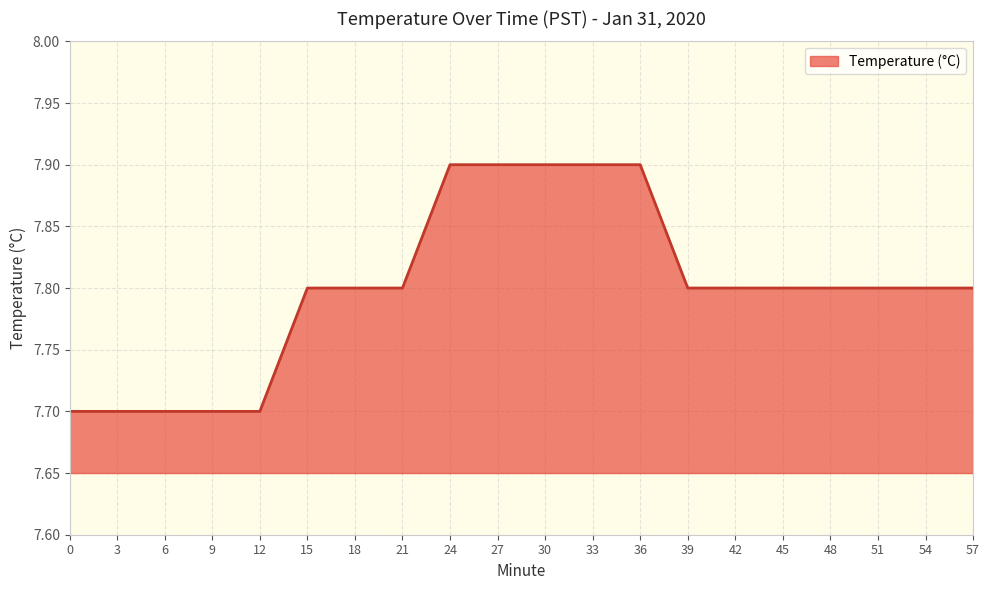

Which has a higher value, 36 or 57?

36